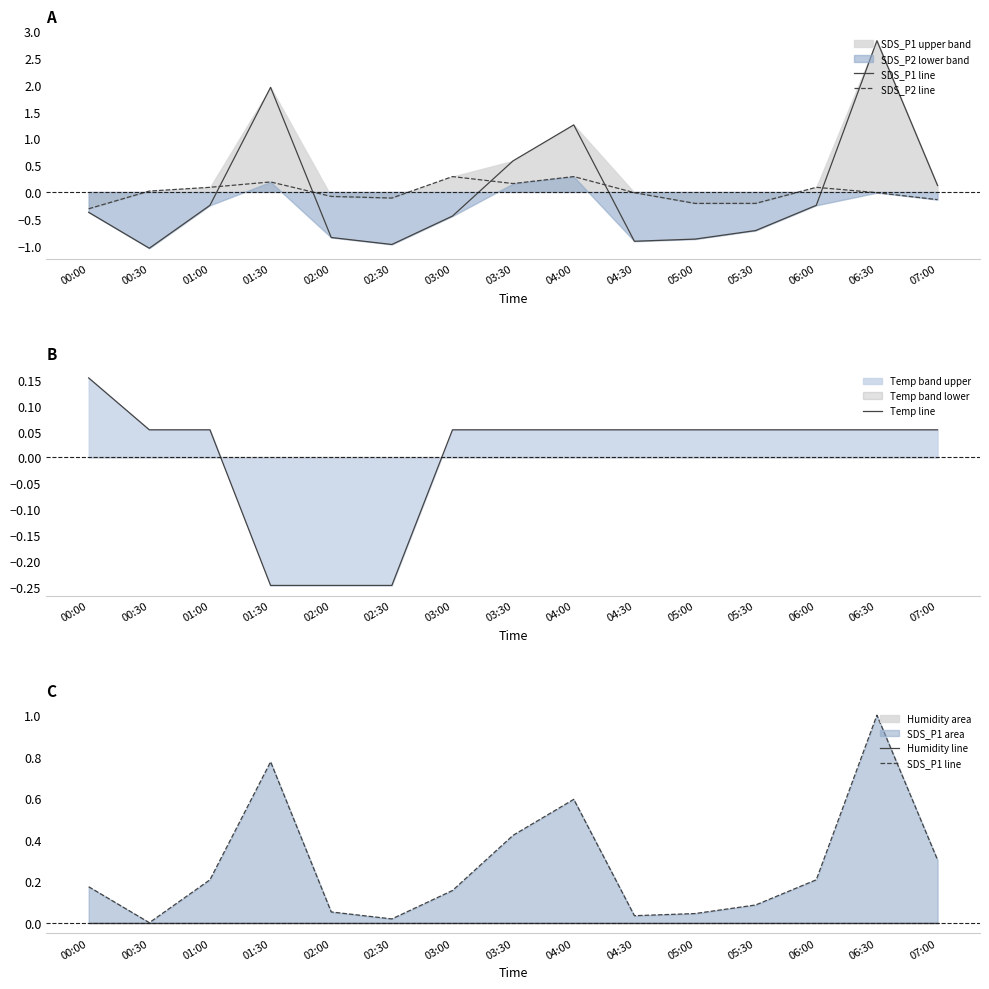

What is the sum of the SDS_P1 line values at 00:00 and 04:30?

0.2